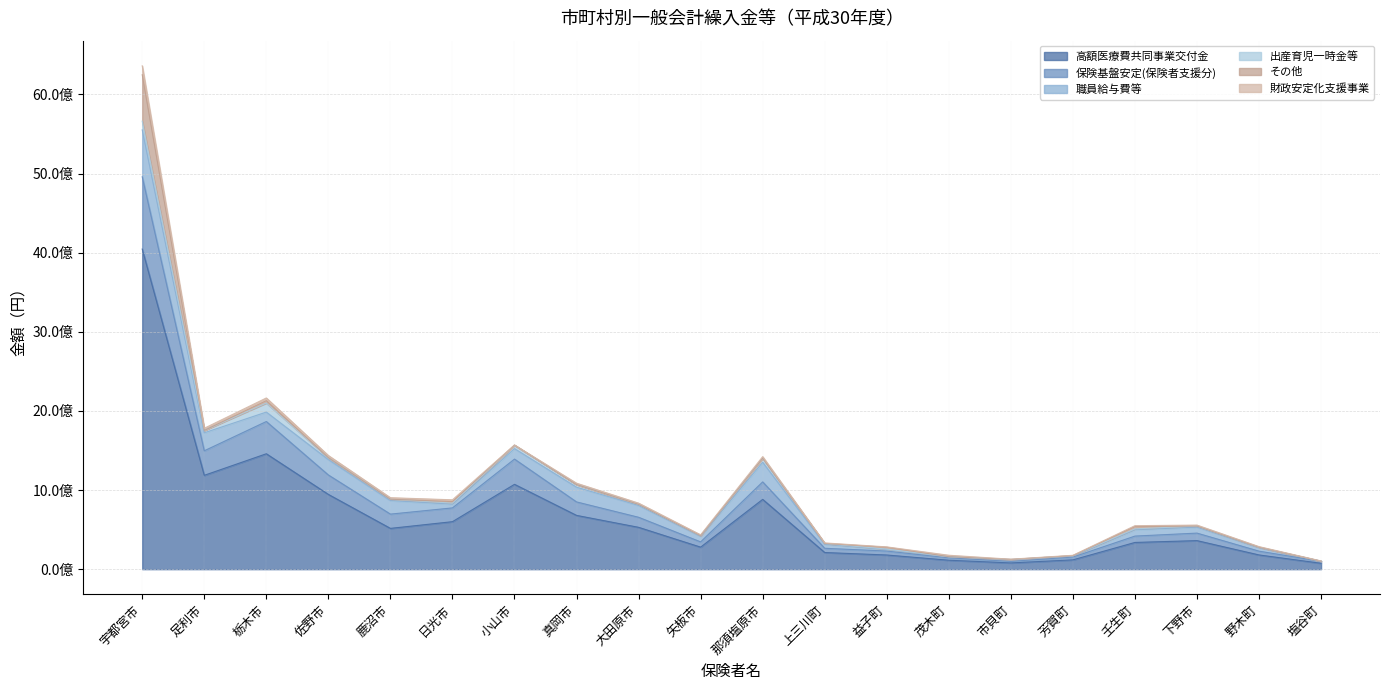

Which series has the largest total across all categories?

高額医療費共同事業交付金